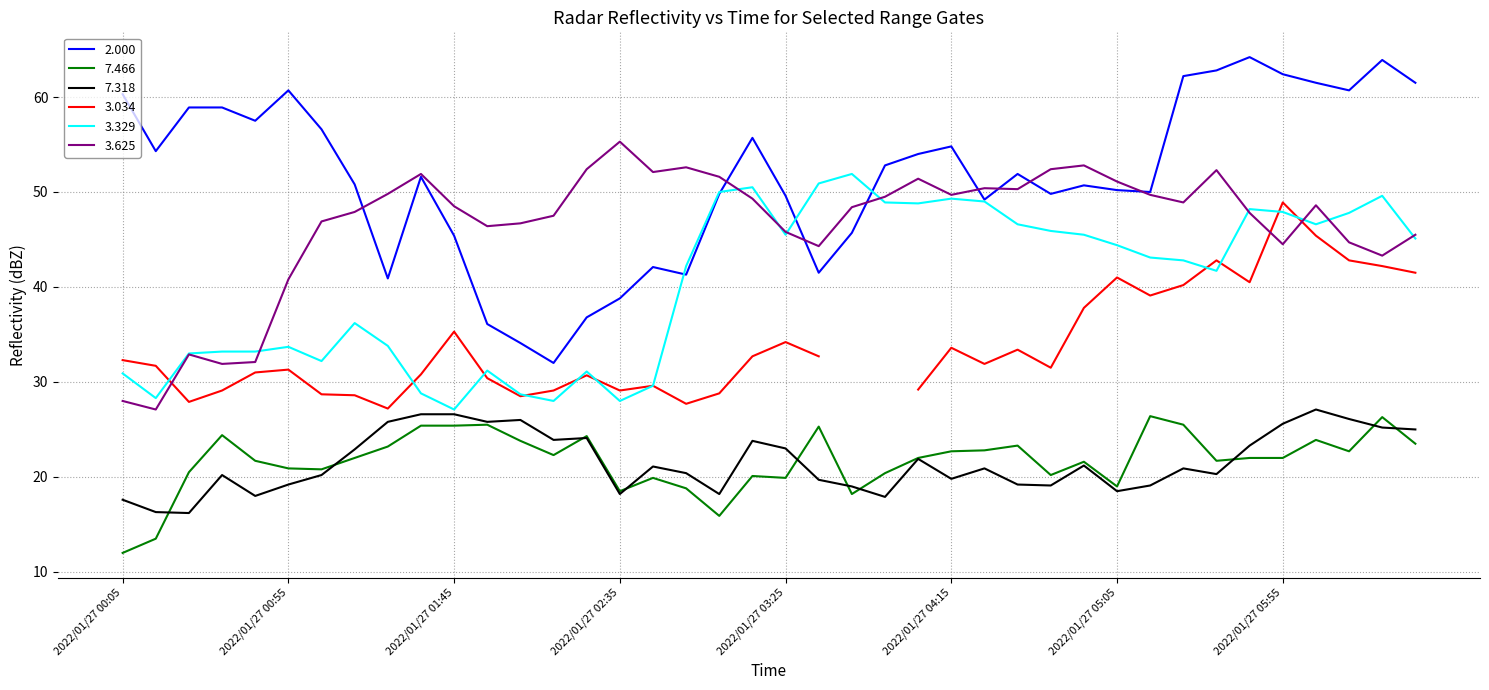

True or false: 3.625 and 7.466 intersect in this chart.

False